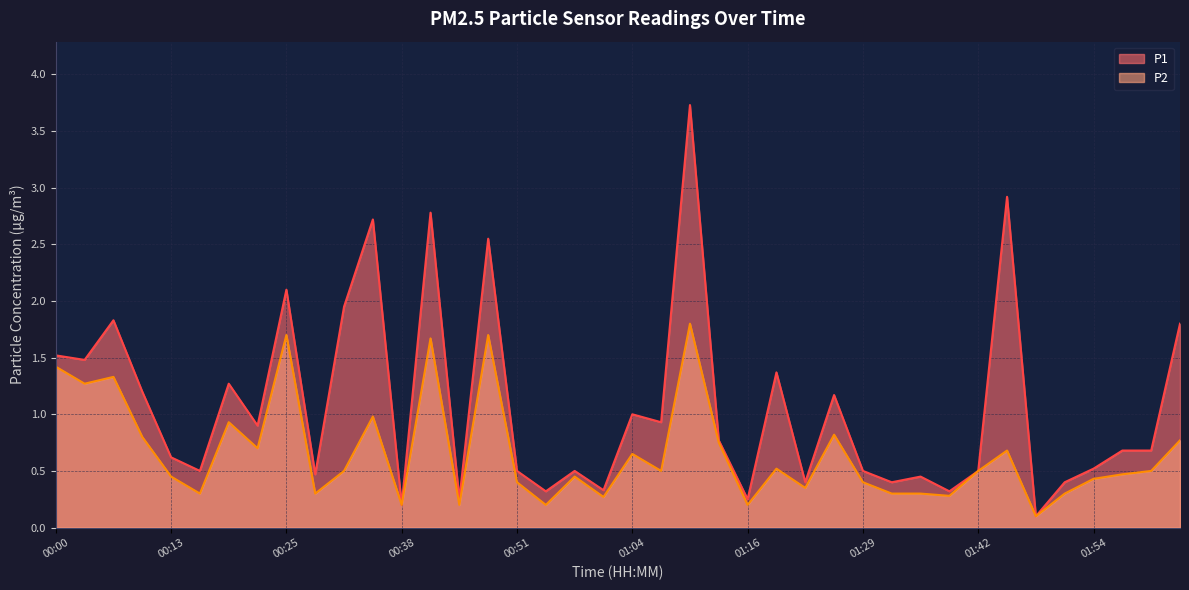

True or false: P1 and P2 intersect in this chart.

False